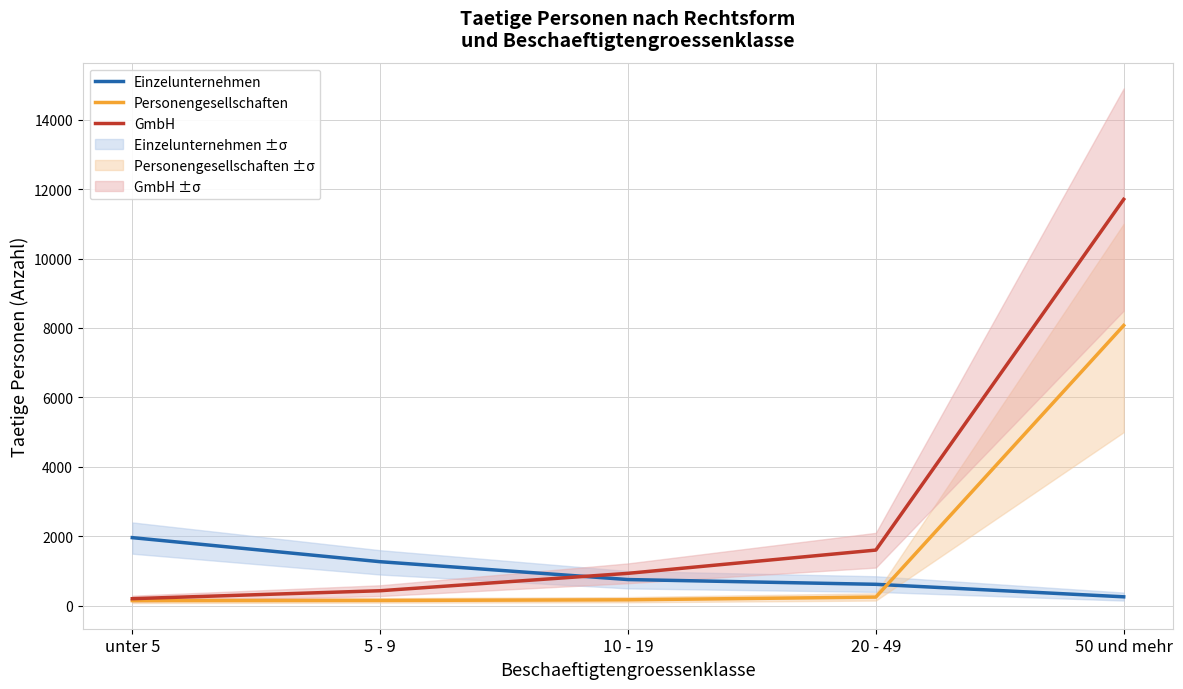

What are all the series names shown in the legend?

Einzelunternehmen, Personengesellschaften, GmbH